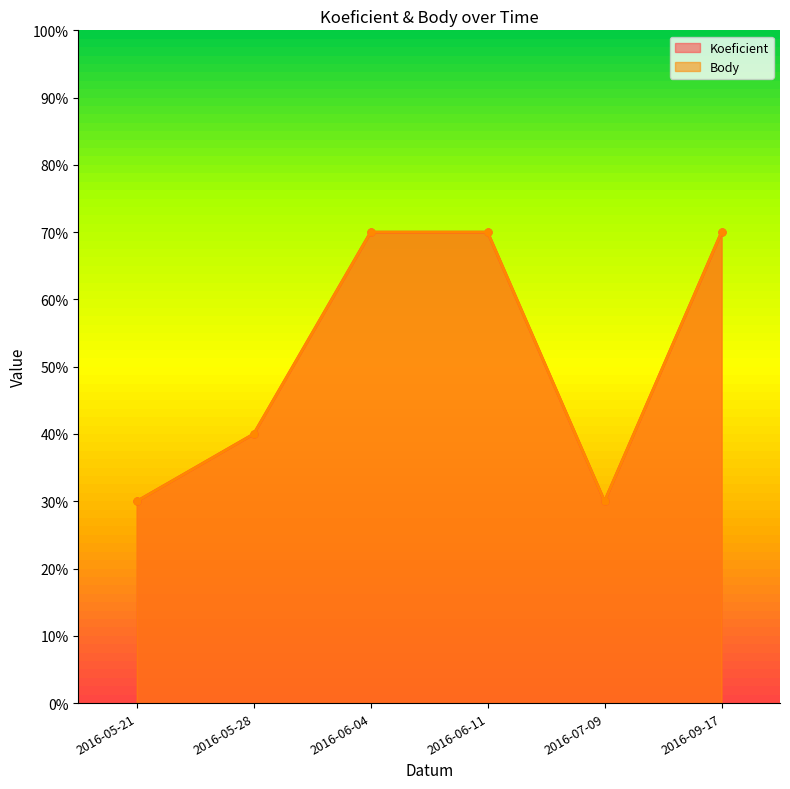

Is it true that Koeficient equals 3 at 2016-07-09?

True